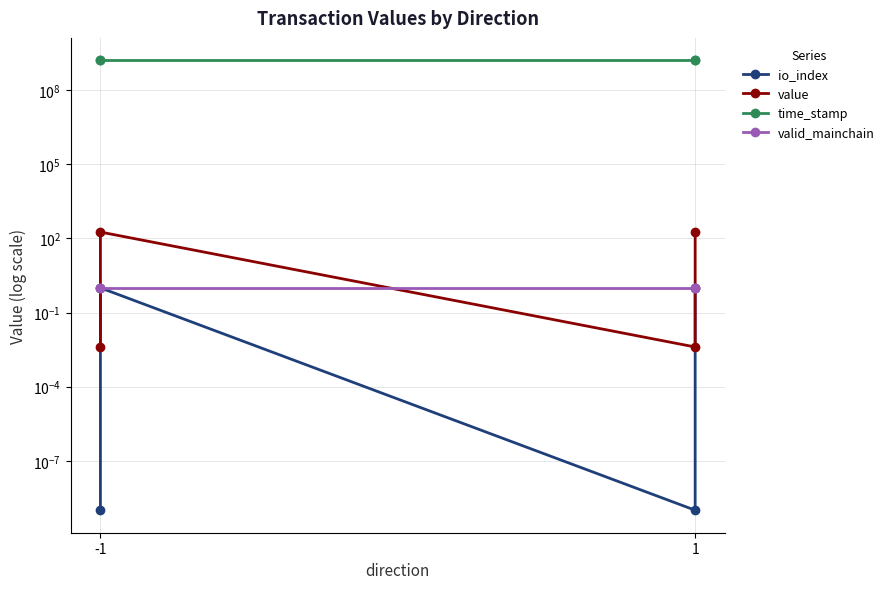

The value of io_index at -1 is 0.0. True or false?

True